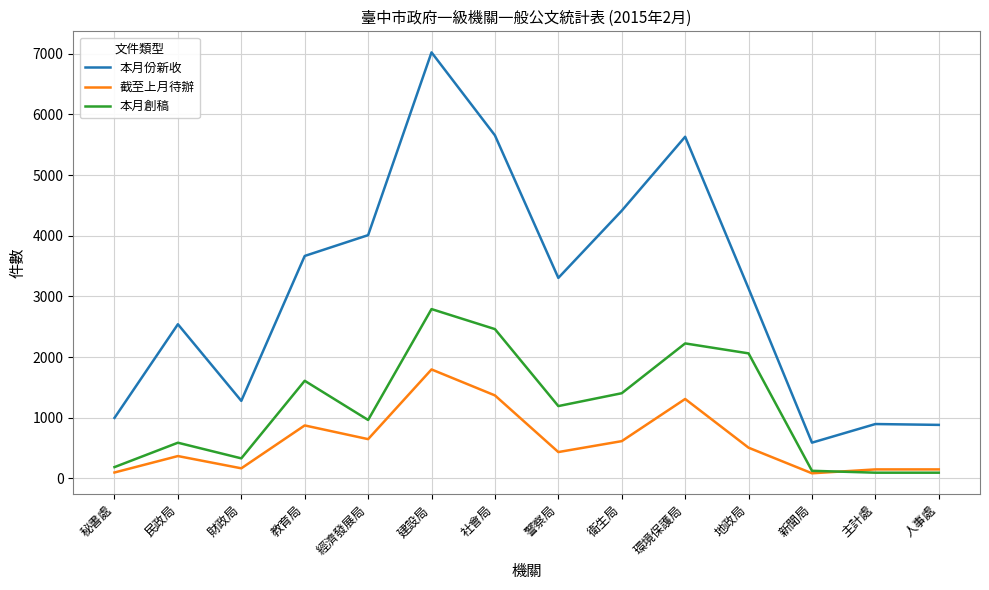

What is the total value across all series at 主計處?

1135